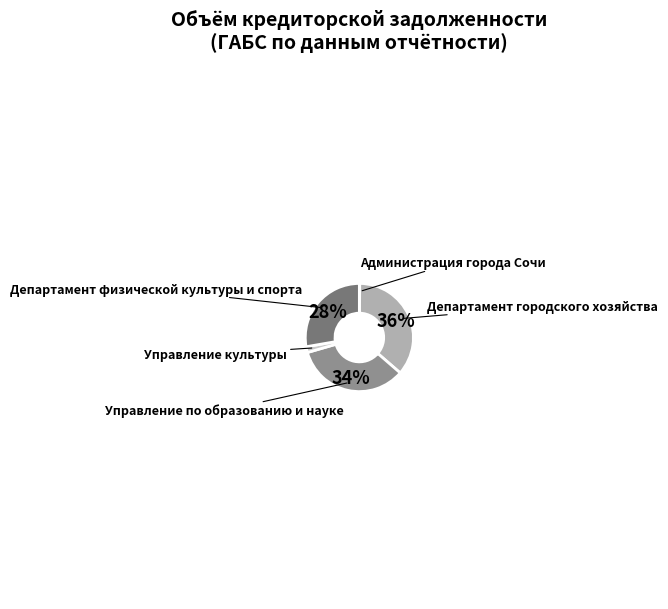

What is the largest slice in the pie chart?

Департамент городского хозяйства